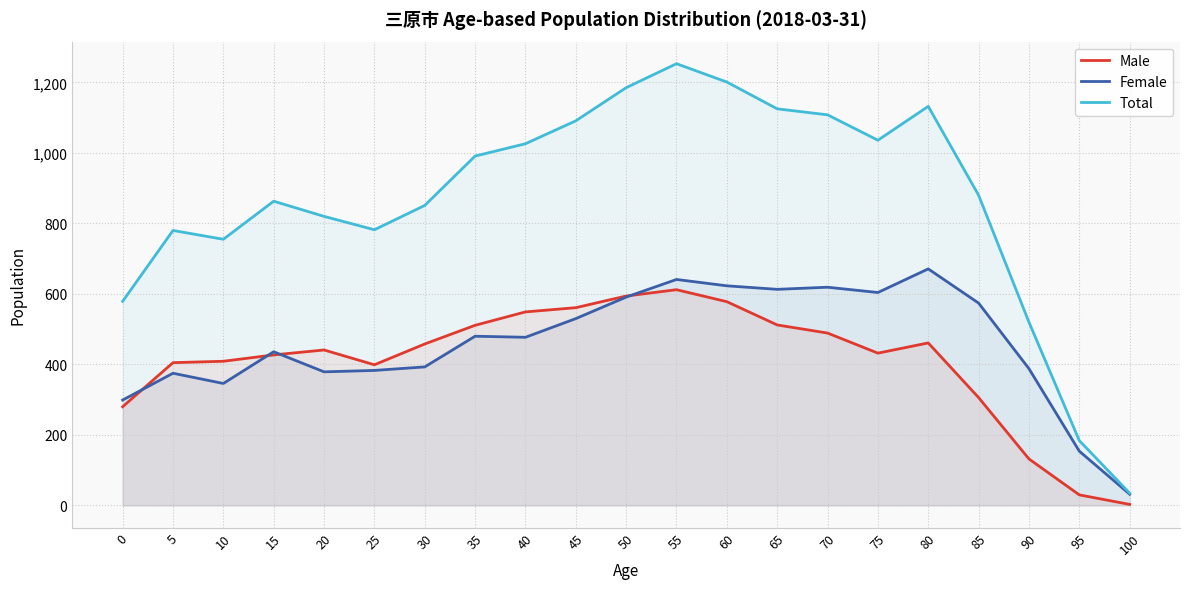

Reading right to left, transcribe all the data shown in this chart.

Male: 100=3	95=30	90=132	85=306	80=461	75=432	70=489	65=512	60=578	55=612	50=594	45=561	40=549	35=511	30=458	25=399	20=441	15=427	10=409	5=405	0=280
Female: 100=32	95=154	90=388	85=574	80=671	75=604	70=619	65=613	60=623	55=641	50=591	45=530	40=477	35=480	30=393	25=383	20=379	15=436	10=346	5=375	0=299
Total: 100=35	95=184	90=520	85=880	80=1132	75=1036	70=1108	65=1125	60=1201	55=1253	50=1185	45=1091	40=1026	35=991	30=851	25=782	20=820	15=863	10=755	5=780	0=579